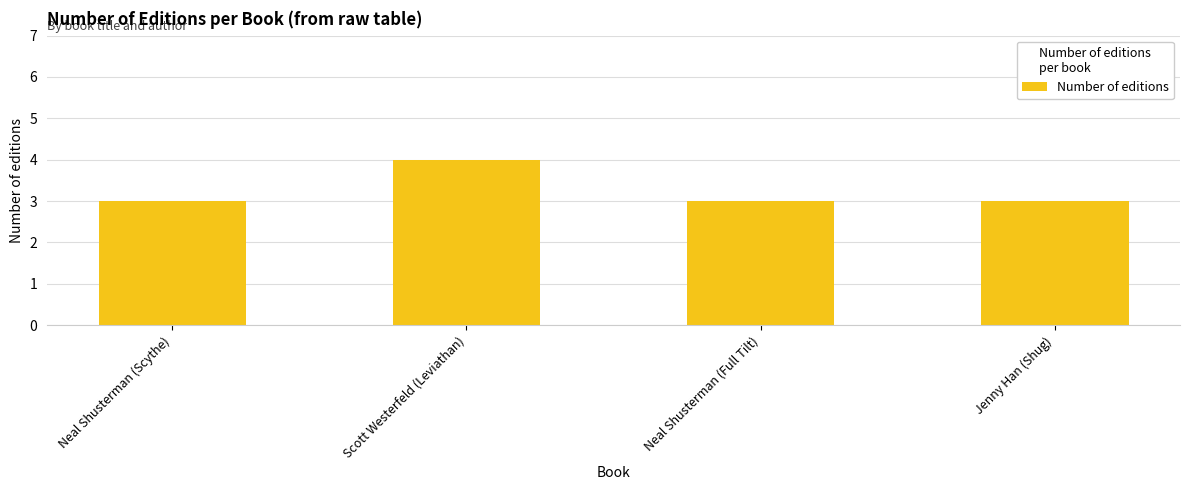

What is the greatest value displayed?

4